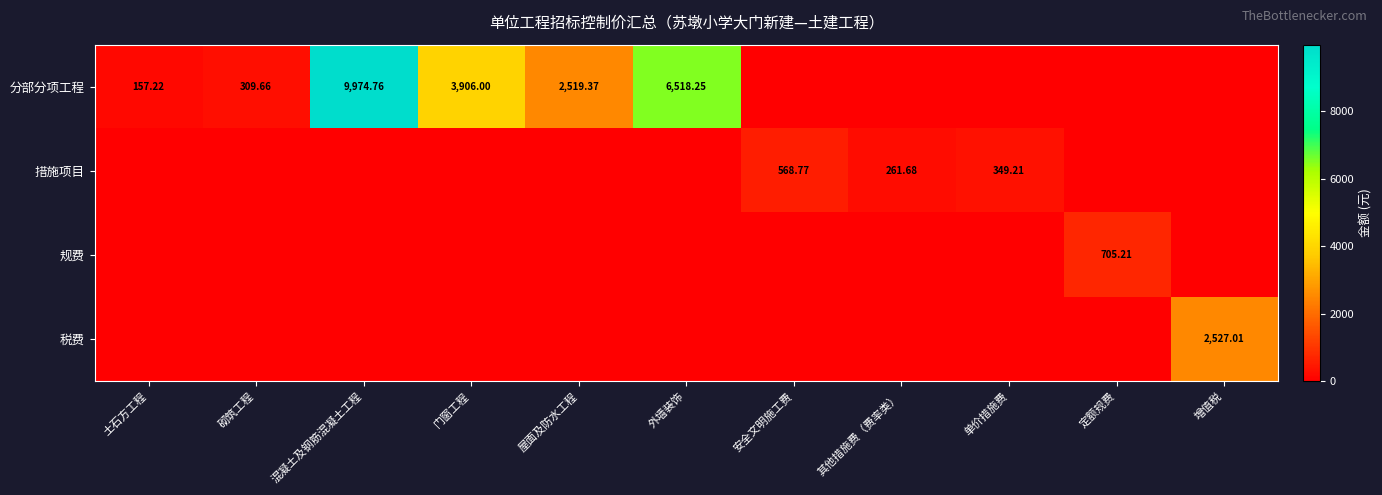

How many distinct data groups are displayed?

4